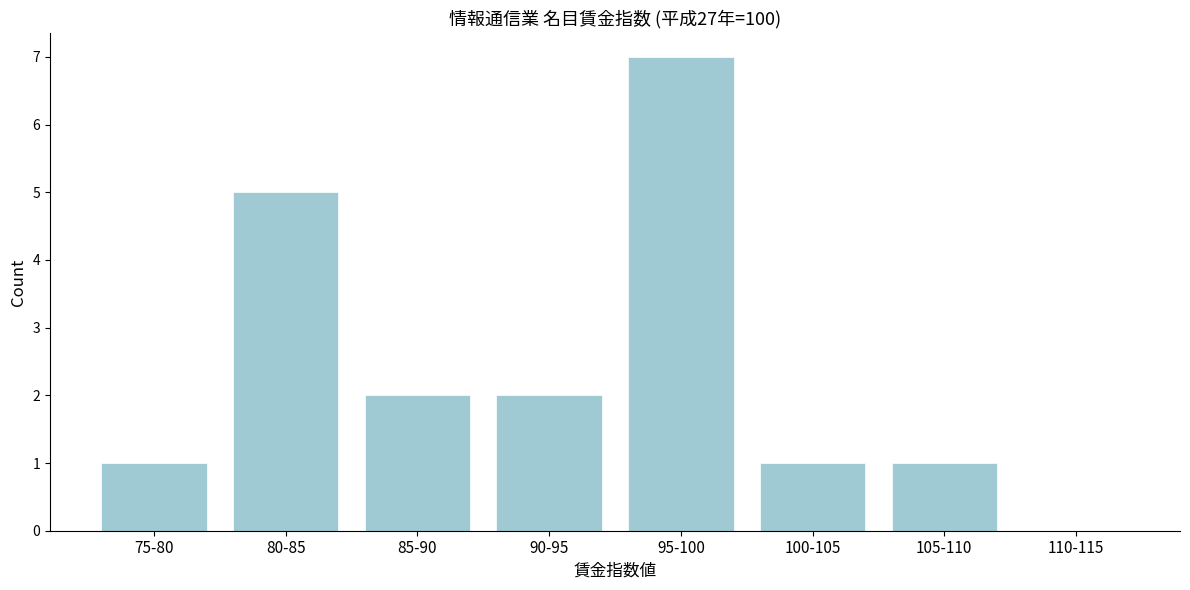

Reading left to right, list all the values displayed in this chart.

75-80=1	80-85=5	85-90=2	90-95=2	95-100=7	100-105=1	105-110=1	110-115=0